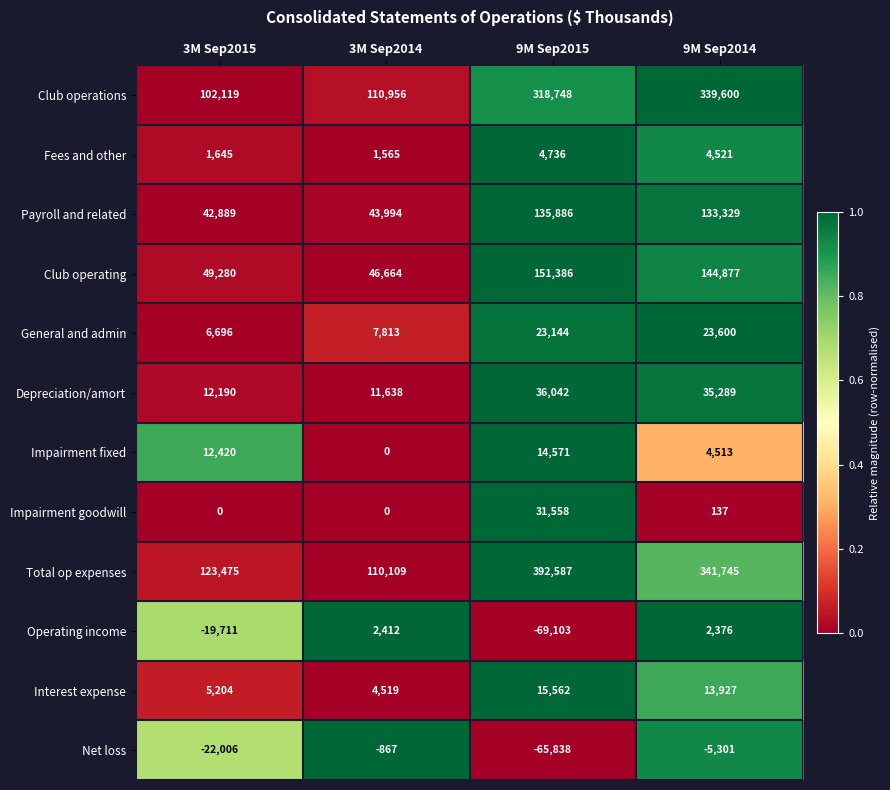

Between 3M Sep2015 and 3M Sep2014, which series saw the biggest shift?

Operating income